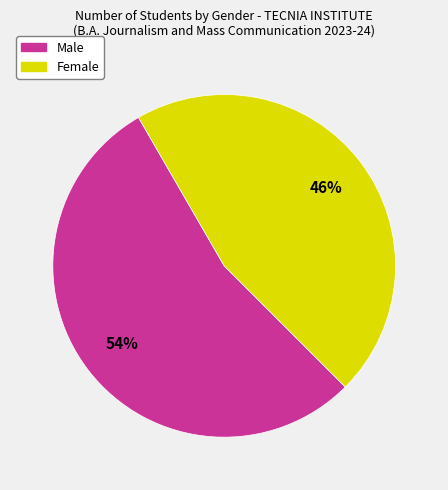

How many slices are in this pie chart?

2